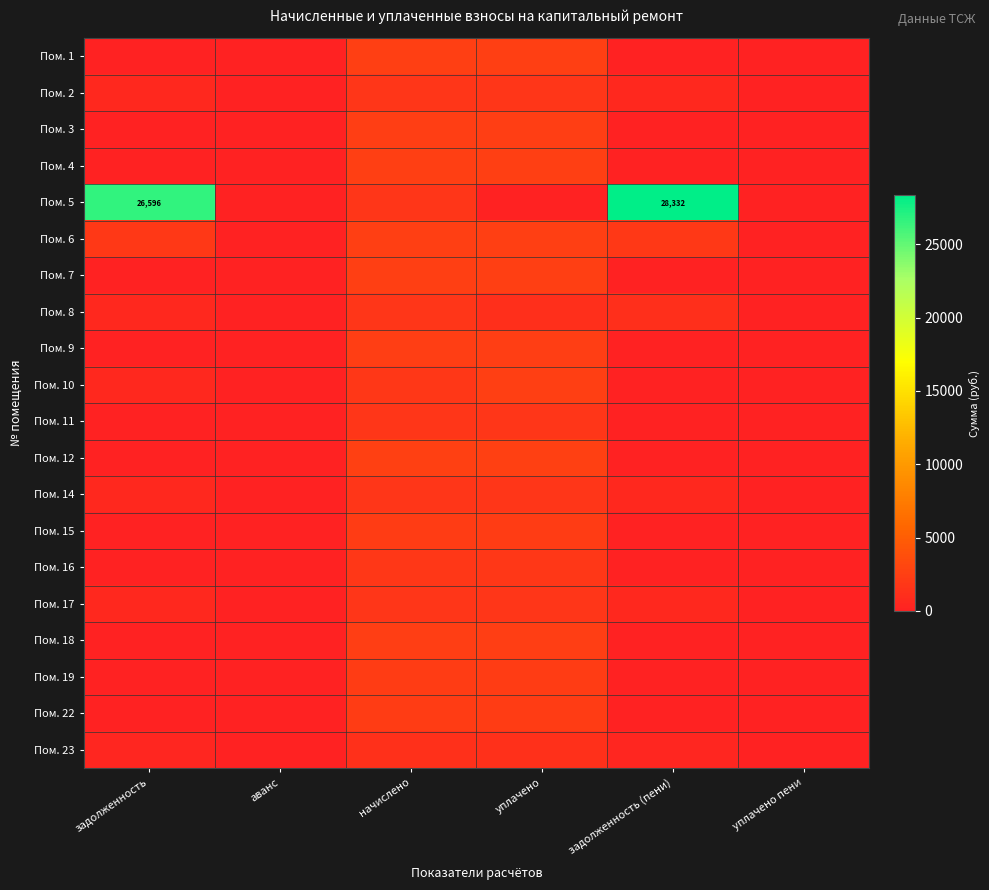

Which series has the largest total across all categories?

Пом. 5